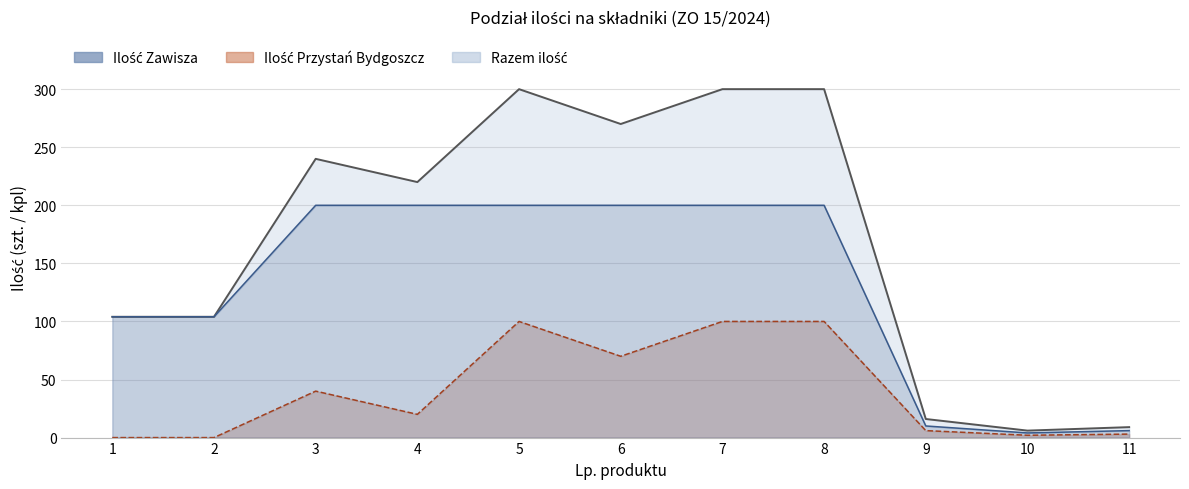

Read the Zawisza (line) value at 11, to the nearest 10.

10